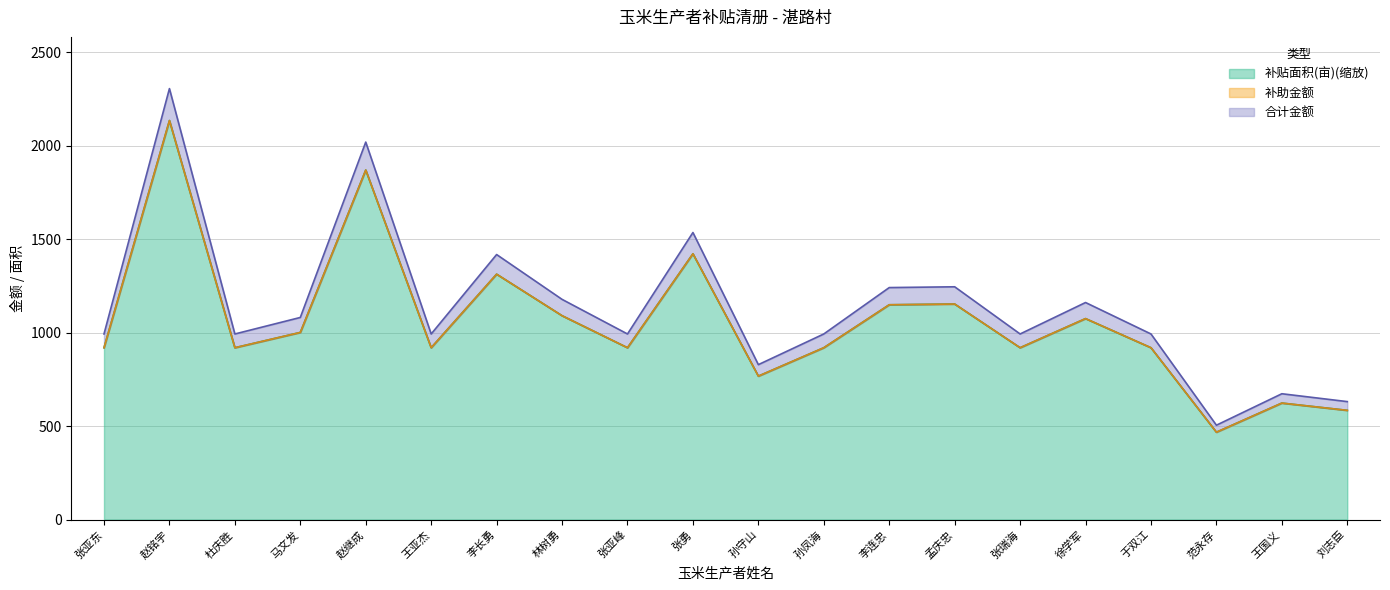

At which category does 补贴面积(亩) reach its first local peak?

赵铭宇